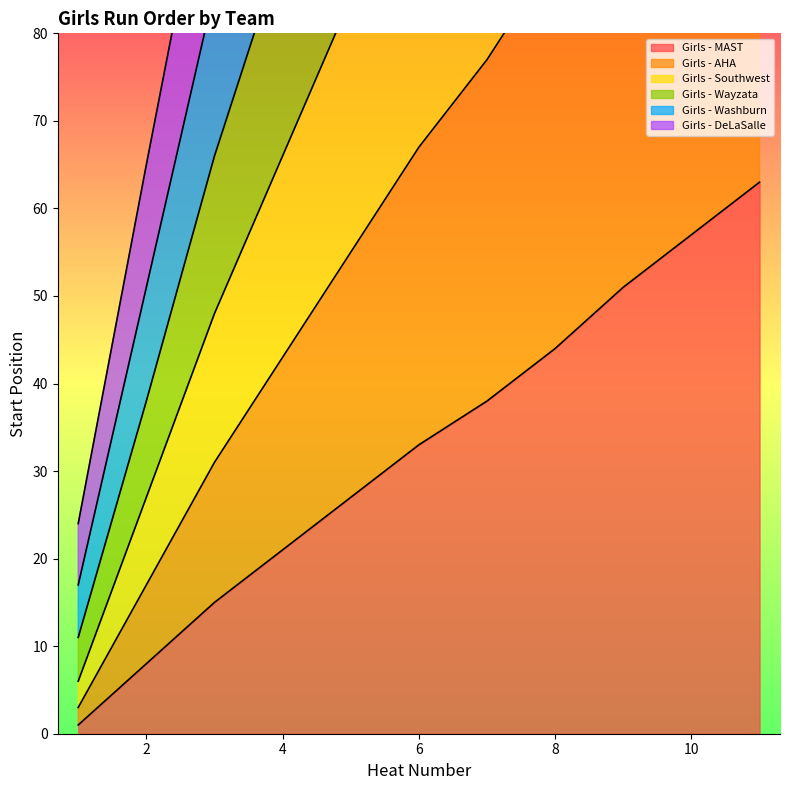

True or false: Girls - Southwest and Girls - DeLaSalle intersect in this chart.

False